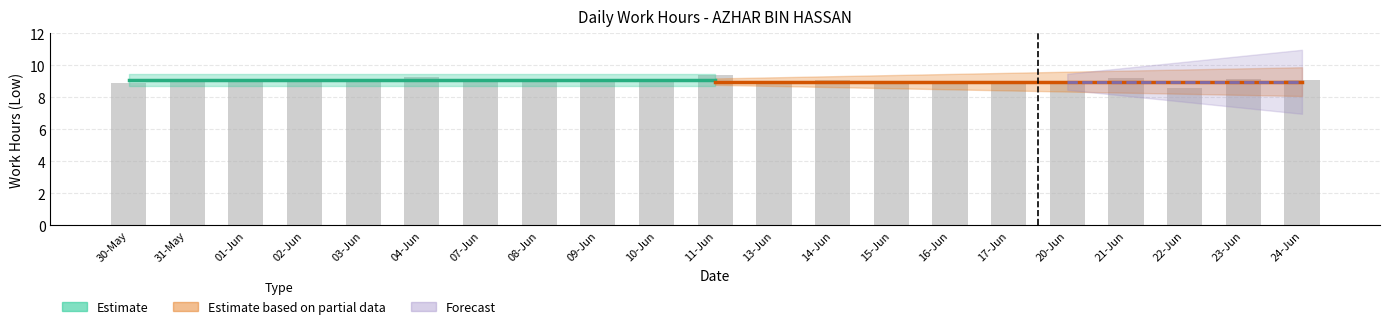

What is the label of the 18th bar from the right?

02-Jun